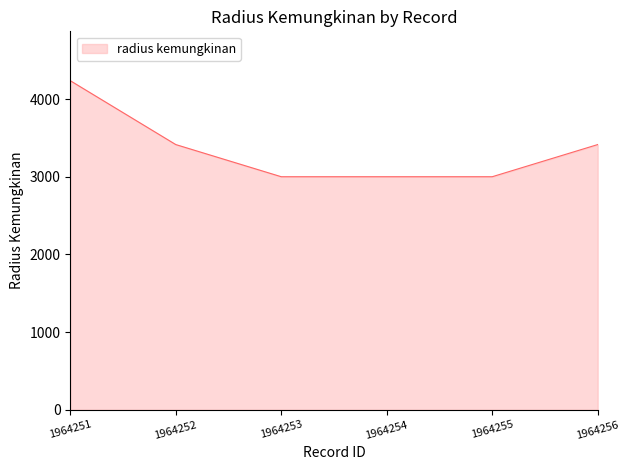

What is the smallest value displayed?

3000